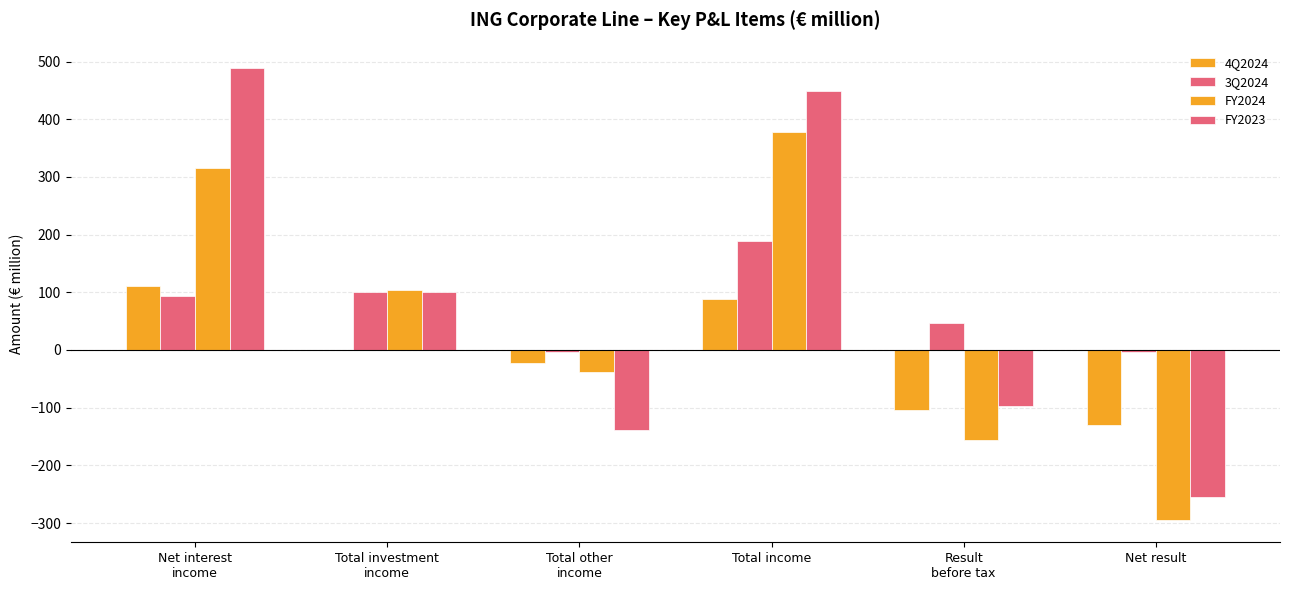

Which series has the widest spread of values?

FY2023